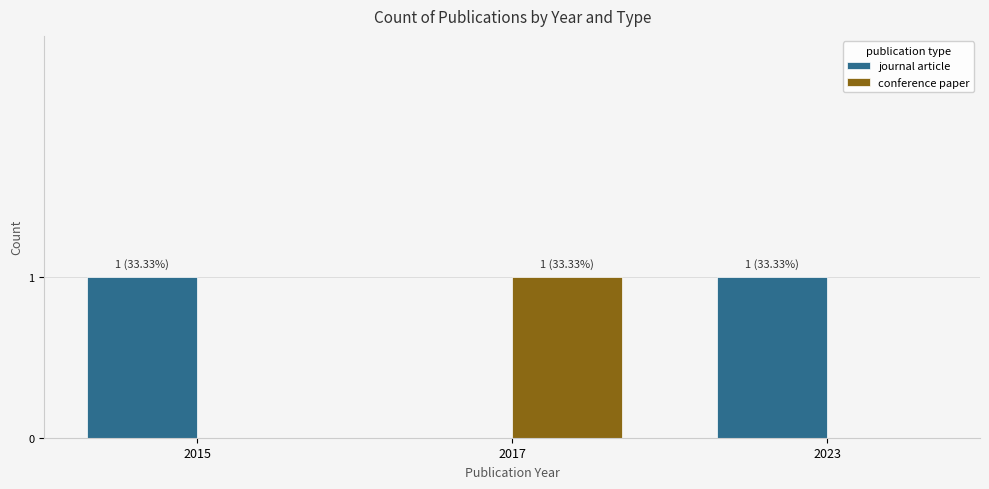

What is the difference between the journal article values at 2023 and 2017?

1